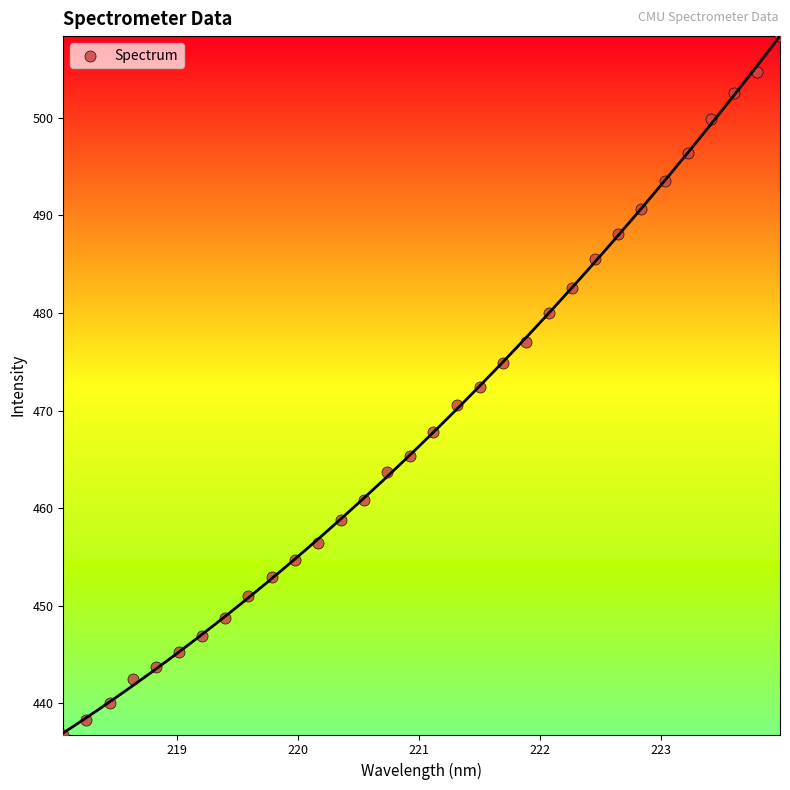

What is the range of X values (max minus min)?

5.9